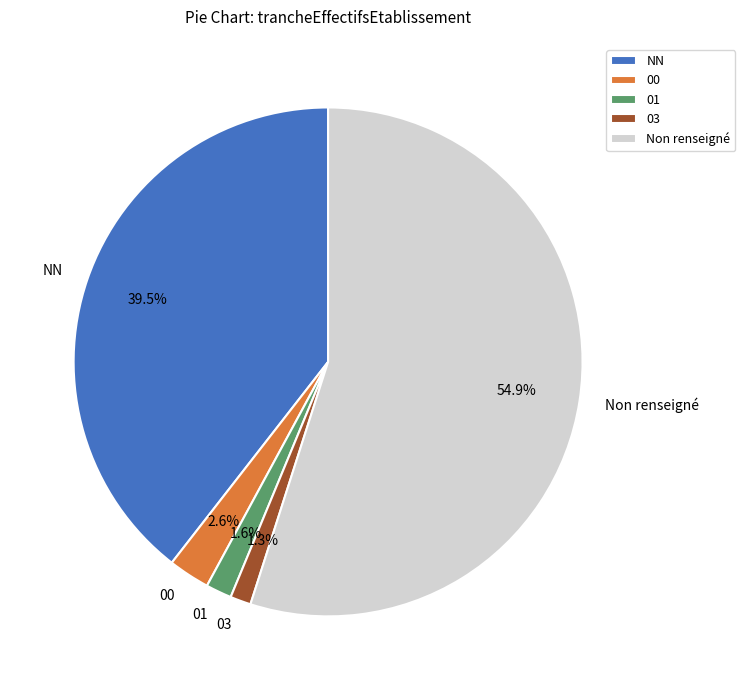

What is the largest slice in the pie chart?

Non renseigné